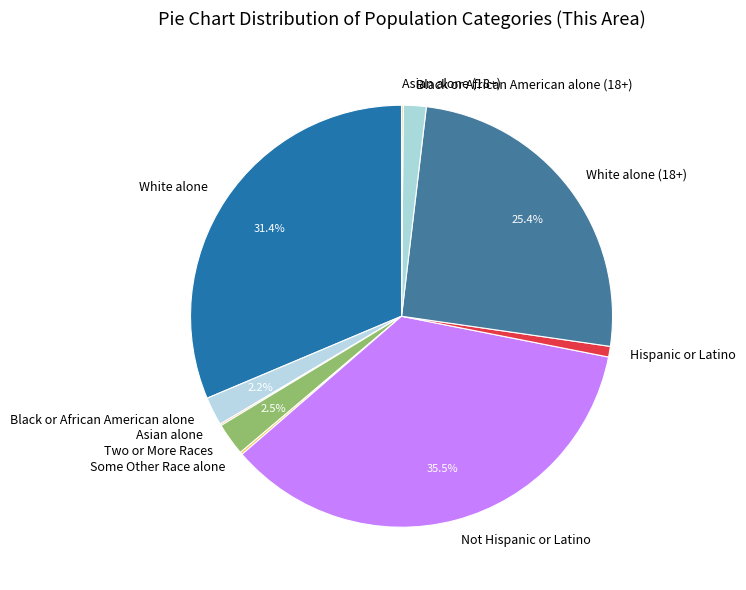

Do Black or African American alone and White alone (18+) together represent more than half of the pie?

No